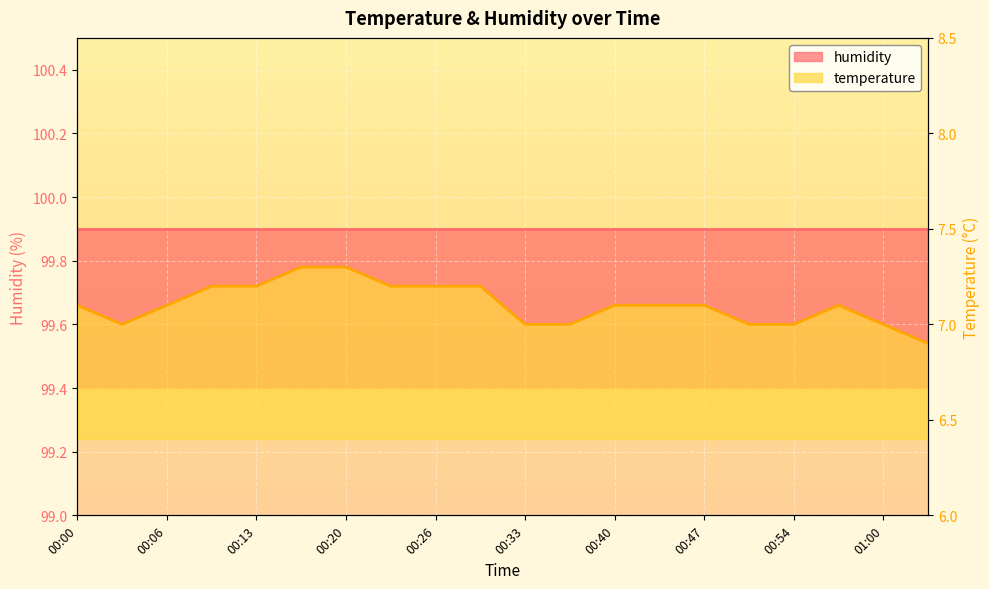

Rank the categories by value from lowest to highest.

01:04, 00:03, 00:33, 00:37, 00:50, 00:54, 01:00, 00:00, 00:06, 00:40, 00:43, 00:47, 00:57, 00:10, 00:13, 00:23, 00:26, 00:30, 00:16, 00:20